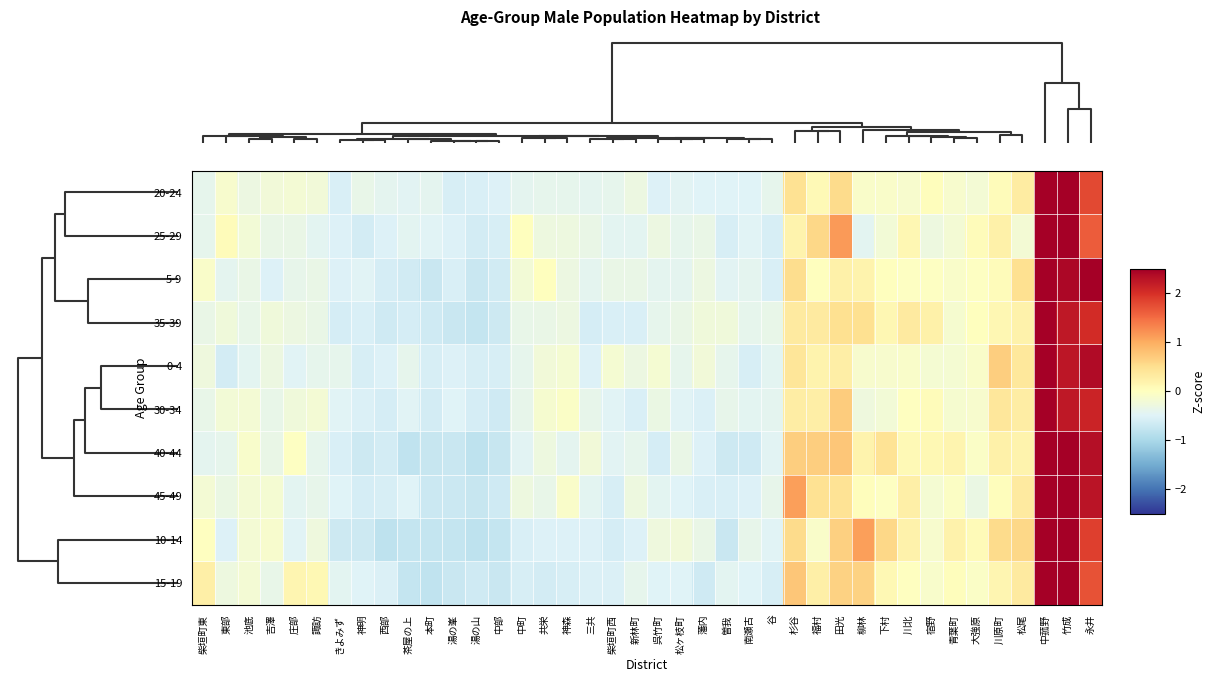

Reading right to left, transcribe all the data shown in this chart.

20-24: 永井=1.8	竹成=4.2	中菰野=3.7	松尾=0.3	川原町=0.1	大強原=-0.2	青葉町=-0.1	宿野=0.0	川北=-0.1	下村=-0.1	柳林=-0.1	田光=0.5	福村=0.1	杉谷=0.5	谷=-0.4	南瀬古=-0.5	曽我=-0.5	藩内=-0.5	松ヶ枝町=-0.5	呉竹町=-0.5	新林町=-0.3	柴垣町西=-0.4	三共=-0.4	神森=-0.4	共栄=-0.4	中町=-0.4	中部=-0.5	湯の山=-0.6	湯の峯=-0.6	本町=-0.4	茶屋の上=-0.5	西部=-0.4	神明=-0.4	きよみず=-0.6	諏訪=-0.2	庄部=-0.2	吉澤=-0.2	池底=-0.3	東部=-0.1	柴垣町東=-0.4
25-29: 永井=1.6	竹成=3.5	中菰野=4.3	松尾=-0.2	川原町=0.2	大強原=0.1	青葉町=-0.2	宿野=-0.3	川北=0.1	下村=-0.2	柳林=-0.4	田光=1.1	福村=0.6	杉谷=0.2	谷=-0.6	南瀬古=-0.5	曽我=-0.6	藩内=-0.3	松ヶ枝町=-0.4	呉竹町=-0.3	新林町=-0.4	柴垣町西=-0.4	三共=-0.3	神森=-0.3	共栄=-0.3	中町=0.0	中部=-0.6	湯の山=-0.6	湯の峯=-0.5	本町=-0.5	茶屋の上=-0.4	西部=-0.5	神明=-0.6	きよみず=-0.5	諏訪=-0.4	庄部=-0.3	吉澤=-0.3	池底=-0.2	東部=0.1	柴垣町東=-0.4
5-9: 永井=3.0	竹成=2.4	中菰野=4.4	松尾=0.5	川原町=0.1	大強原=-0.0	青葉町=-0.1	宿野=-0.0	川北=-0.0	下村=0.0	柳林=0.2	田光=0.2	福村=0.0	杉谷=0.5	谷=-0.6	南瀬古=-0.4	曽我=-0.5	藩内=-0.3	松ヶ枝町=-0.4	呉竹町=-0.4	新林町=-0.3	柴垣町西=-0.3	三共=-0.4	神森=-0.3	共栄=0.0	中町=-0.2	中部=-0.6	湯の山=-0.7	湯の峯=-0.6	本町=-0.7	茶屋の上=-0.6	西部=-0.6	神明=-0.5	きよみず=-0.5	諏訪=-0.3	庄部=-0.4	吉澤=-0.5	池底=-0.3	東部=-0.4	柴垣町東=-0.1
35-39: 永井=2.0	竹成=2.2	中菰野=4.9	松尾=0.2	川原町=0.1	大強原=0.0	青葉町=-0.1	宿野=0.2	川北=0.3	下村=0.1	柳林=0.5	田光=0.5	福村=0.3	杉谷=0.3	谷=-0.4	南瀬古=-0.4	曽我=-0.2	藩内=-0.2	松ヶ枝町=-0.3	呉竹町=-0.4	新林町=-0.6	柴垣町西=-0.6	三共=-0.6	神森=-0.3	共栄=-0.3	中町=-0.4	中部=-0.7	湯の山=-0.7	湯の峯=-0.7	本町=-0.6	茶屋の上=-0.6	西部=-0.6	神明=-0.6	きよみず=-0.6	諏訪=-0.3	庄部=-0.3	吉澤=-0.2	池底=-0.4	東部=-0.2	柴垣町東=-0.3
0-4: 永井=2.4	竹成=2.3	中菰野=4.8	松尾=0.4	川原町=0.7	大強原=-0.1	青葉町=-0.2	宿野=-0.2	川北=-0.1	下村=-0.1	柳林=-0.1	田光=0.3	福村=0.2	杉谷=0.4	谷=-0.4	南瀬古=-0.6	曽我=-0.4	藩内=-0.2	松ヶ枝町=-0.4	呉竹町=-0.2	新林町=-0.3	柴垣町西=-0.2	三共=-0.5	神森=-0.2	共栄=-0.2	中町=-0.4	中部=-0.6	湯の山=-0.6	湯の峯=-0.5	本町=-0.6	茶屋の上=-0.4	西部=-0.5	神明=-0.6	きよみず=-0.4	諏訪=-0.4	庄部=-0.5	吉澤=-0.3	池底=-0.4	東部=-0.6	柴垣町東=-0.3
30-34: 永井=2.1	竹成=2.2	中菰野=5.0	松尾=0.3	川原町=0.4	大強原=-0.1	青葉町=-0.2	宿野=0.1	川北=-0.0	下村=-0.2	柳林=-0.3	田光=0.7	福村=0.3	杉谷=0.3	谷=-0.4	南瀬古=-0.4	曽我=-0.4	藩内=-0.5	松ヶ枝町=-0.5	呉竹町=-0.3	新林町=-0.6	柴垣町西=-0.5	三共=-0.4	神森=-0.1	共栄=-0.2	中町=-0.4	中部=-0.6	湯の山=-0.6	湯の峯=-0.5	本町=-0.6	茶屋の上=-0.5	西部=-0.6	神明=-0.5	きよみず=-0.5	諏訪=-0.2	庄部=-0.2	吉澤=-0.4	池底=-0.2	東部=-0.2	柴垣町東=-0.4
40-44: 永井=2.3	竹成=2.9	中菰野=4.1	松尾=0.2	川原町=0.2	大強原=-0.1	青葉町=0.2	宿野=0.1	川北=0.1	下村=0.4	柳林=0.2	田光=0.8	福村=0.7	杉谷=0.7	谷=-0.5	南瀬古=-0.6	曽我=-0.7	藩内=-0.5	松ヶ枝町=-0.3	呉竹町=-0.6	新林町=-0.4	柴垣町西=-0.5	三共=-0.2	神森=-0.4	共栄=-0.3	中町=-0.5	中部=-0.7	湯の山=-0.8	湯の峯=-0.7	本町=-0.7	茶屋の上=-0.8	西部=-0.6	神明=-0.7	きよみず=-0.6	諏訪=-0.4	庄部=-0.0	吉澤=-0.3	池底=-0.1	東部=-0.4	柴垣町東=-0.4
45-49: 永井=2.3	竹成=3.1	中菰野=4.2	松尾=0.3	川原町=0.0	大強原=-0.3	青葉町=-0.1	宿野=-0.2	川北=0.2	下村=-0.0	柳林=0.0	田光=0.4	福村=0.5	杉谷=1.1	谷=-0.4	南瀬古=-0.5	曽我=-0.5	藩内=-0.5	松ヶ枝町=-0.5	呉竹町=-0.4	新林町=-0.3	柴垣町西=-0.6	三共=-0.4	神森=-0.1	共栄=-0.4	中町=-0.3	中部=-0.7	湯の山=-0.7	湯の峯=-0.7	本町=-0.7	茶屋の上=-0.5	西部=-0.6	神明=-0.6	きよみず=-0.5	諏訪=-0.4	庄部=-0.4	吉澤=-0.2	池底=-0.2	東部=-0.3	柴垣町東=-0.2
10-14: 永井=1.9	竹成=3.1	中菰野=4.0	松尾=0.6	川原町=0.5	大強原=0.1	青葉町=0.2	宿野=-0.1	川北=0.2	下村=0.6	柳林=1.1	田光=0.7	福村=-0.1	杉谷=0.5	谷=-0.5	南瀬古=-0.4	曽我=-0.7	藩内=-0.3	松ヶ枝町=-0.2	呉竹町=-0.3	新林町=-0.5	柴垣町西=-0.6	三共=-0.5	神森=-0.5	共栄=-0.5	中町=-0.6	中部=-0.8	湯の山=-0.8	湯の峯=-0.8	本町=-0.8	茶屋の上=-0.8	西部=-0.8	神明=-0.7	きよみず=-0.7	諏訪=-0.3	庄部=-0.5	吉澤=-0.1	池底=-0.2	東部=-0.5	柴垣町東=-0.0
15-19: 永井=1.7	竹成=2.9	中菰野=4.5	松尾=0.3	川原町=0.2	大強原=-0.1	青葉町=0.0	宿野=-0.1	川北=-0.0	下村=0.1	柳林=0.6	田光=0.6	福村=0.2	杉谷=0.8	谷=-0.6	南瀬古=-0.5	曽我=-0.4	藩内=-0.7	松ヶ枝町=-0.5	呉竹町=-0.5	新林町=-0.4	柴垣町西=-0.5	三共=-0.5	神森=-0.6	共栄=-0.6	中町=-0.6	中部=-0.7	湯の山=-0.7	湯の峯=-0.7	本町=-0.8	茶屋の上=-0.7	西部=-0.5	神明=-0.5	きよみず=-0.4	諏訪=0.1	庄部=0.2	吉澤=-0.4	池底=-0.2	東部=-0.3	柴垣町東=0.2